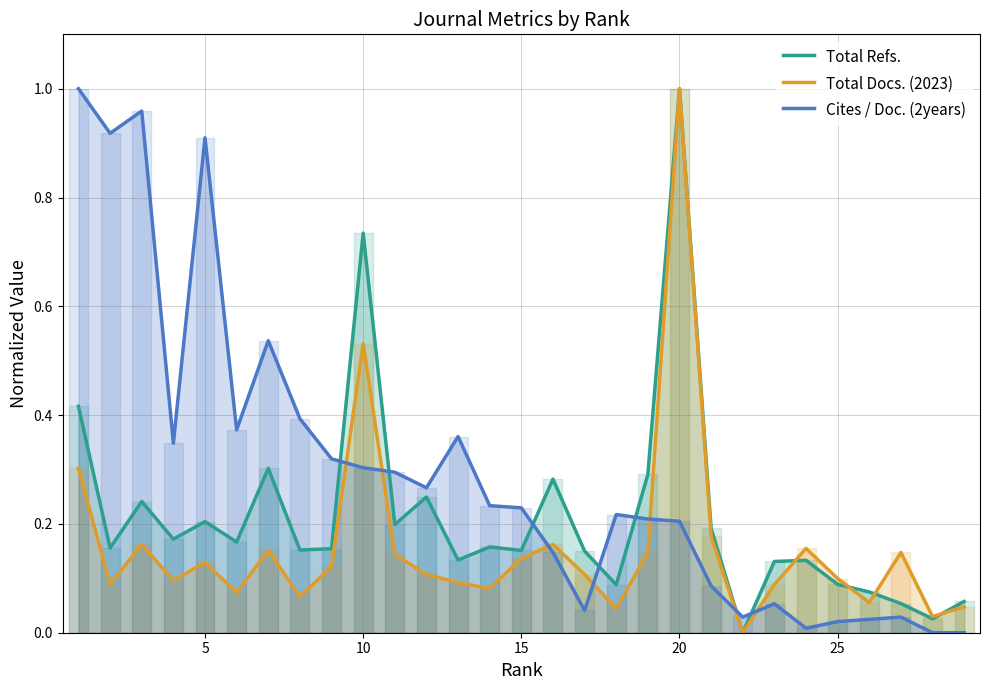

True or false: Total Docs. (2023) has more than 0 interior local peaks.

True